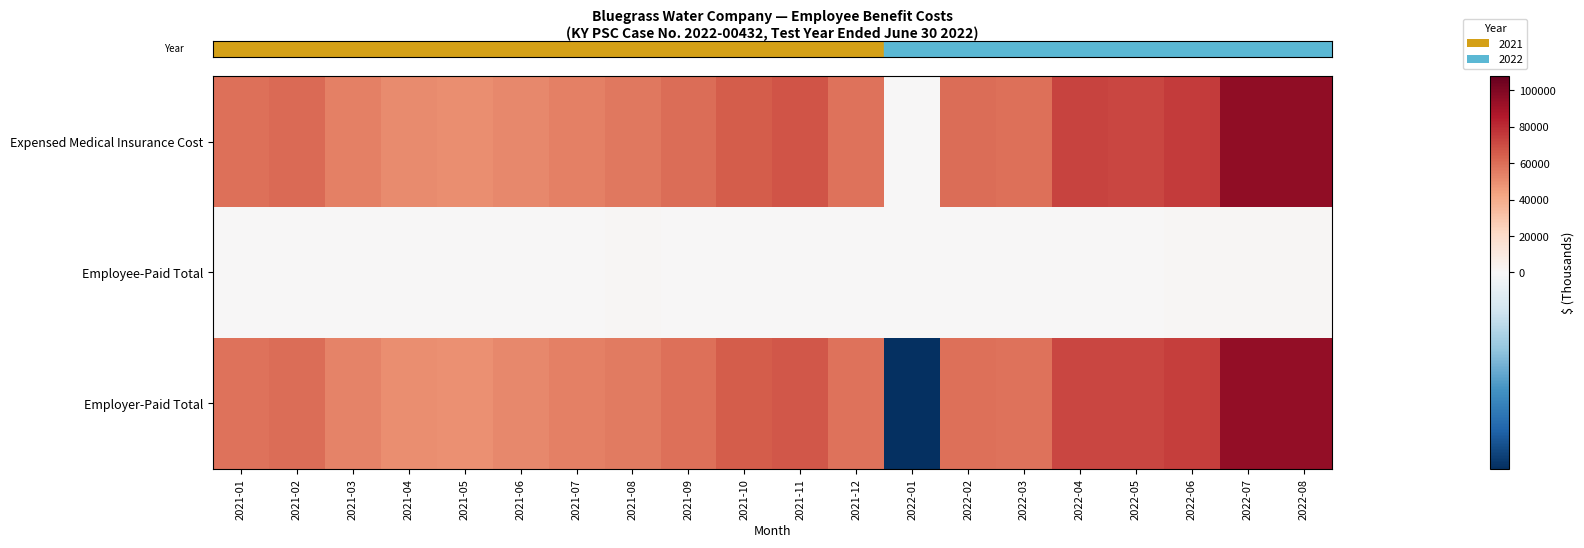

Which series has the largest total across all categories?

row_0